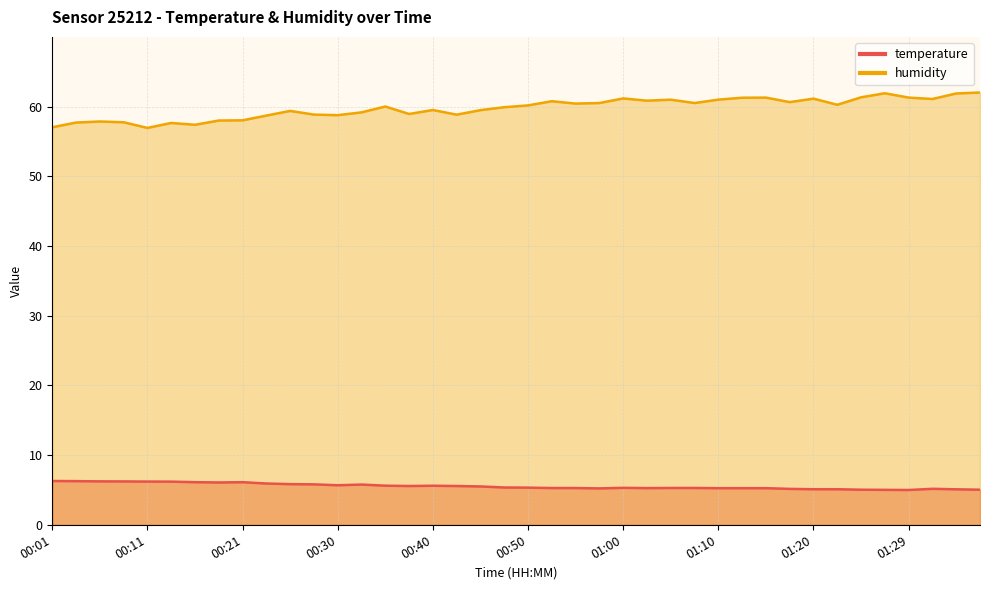

What value does the humidity series have at 00:38?

58.9